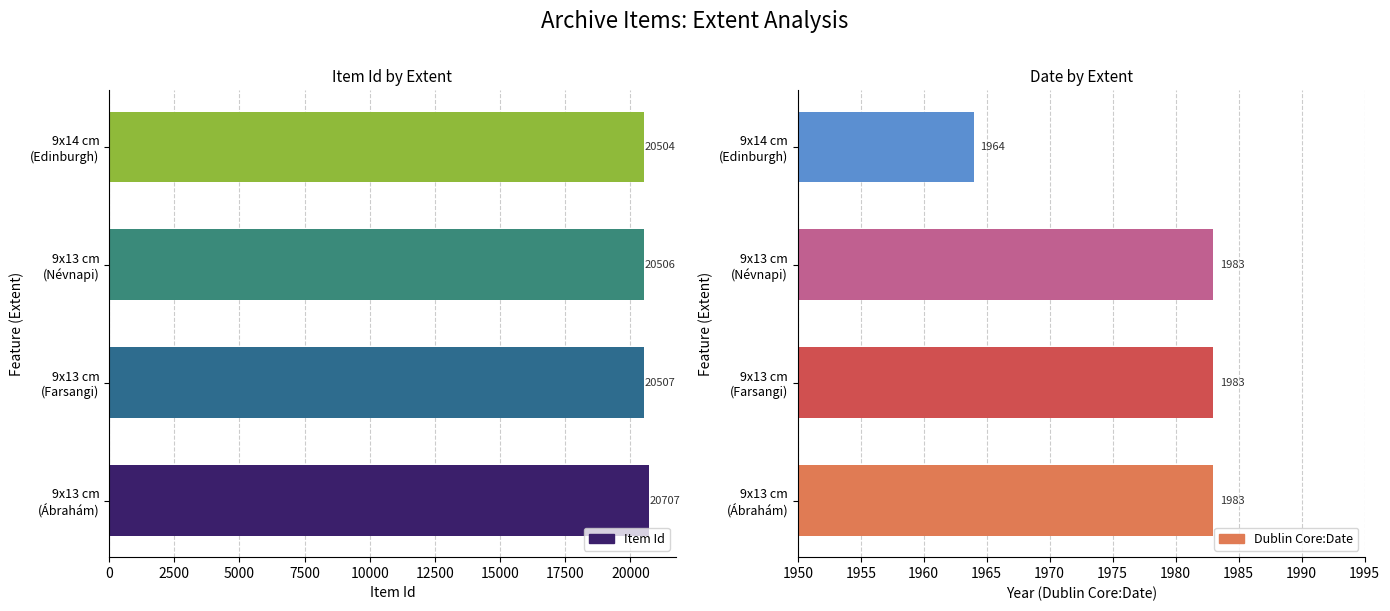

Does the chart contain any negative values?

No